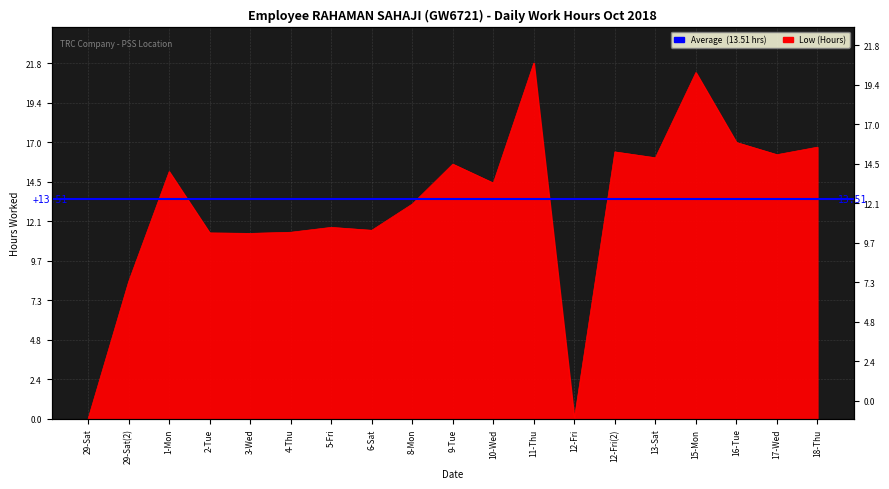

Reading right to left, transcribe all the data shown in this chart.

16.7	16.2	16.9	21.2	16.0	16.4	0.0	21.8	14.5	15.6	13.2	11.6	11.7	11.4	11.4	11.4	15.2	8.4	0.0